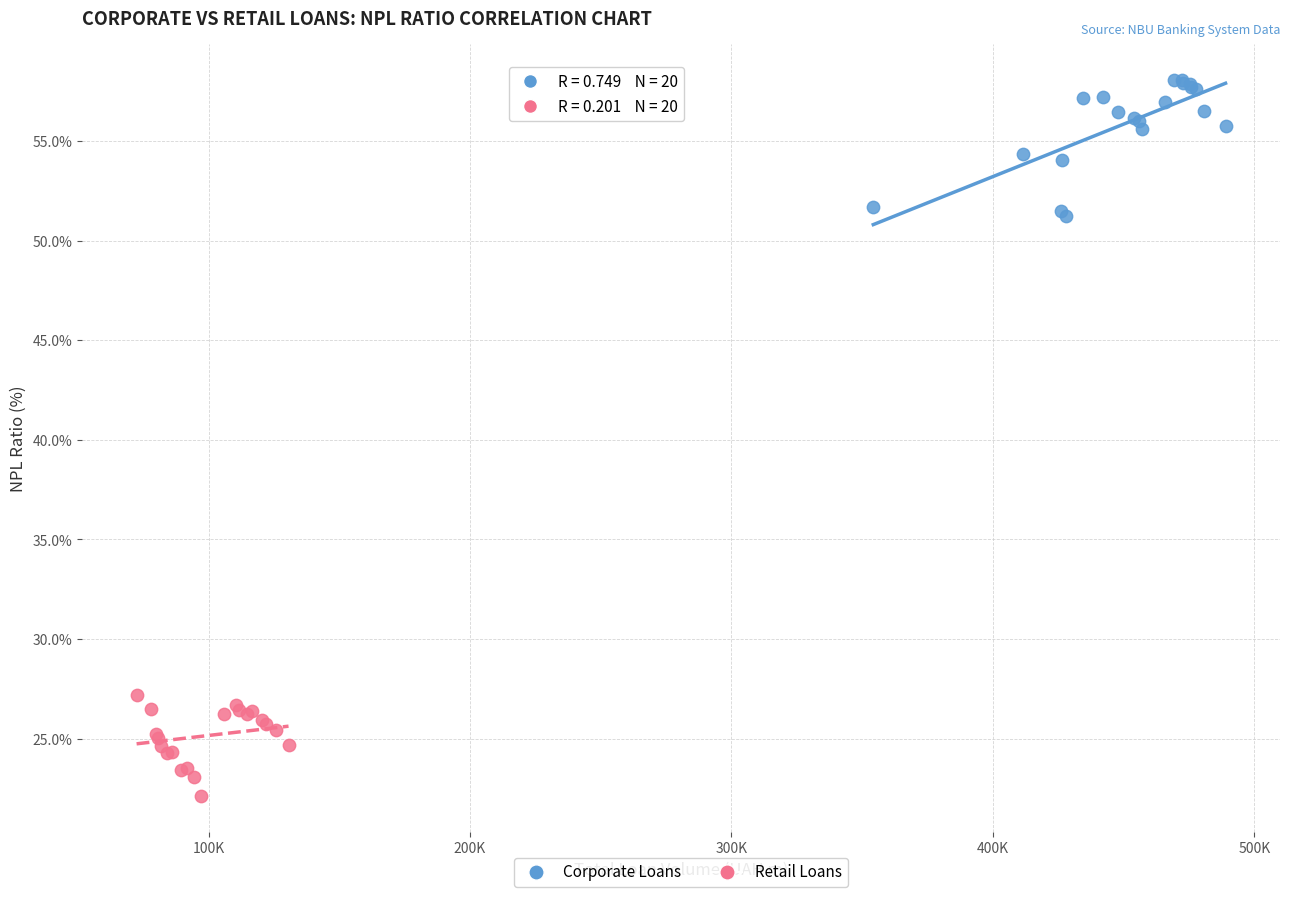

Which series reaches the maximum Y coordinate?

Corporate Loans